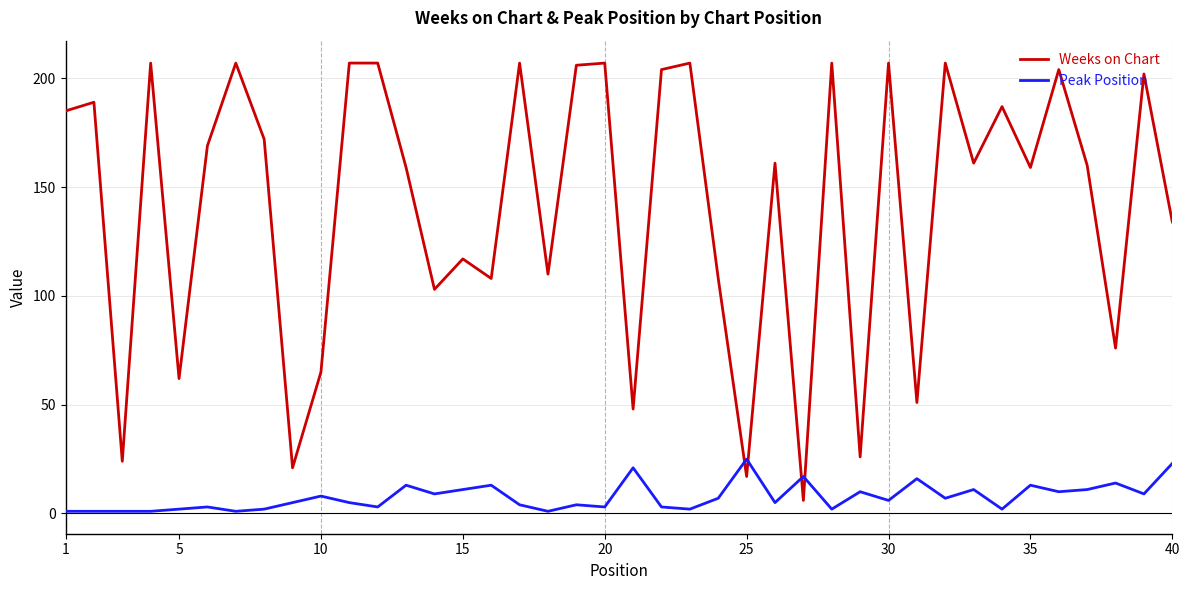

Rank the series by their maximum value, from highest to lowest.

Weeks on Chart, Peak Position